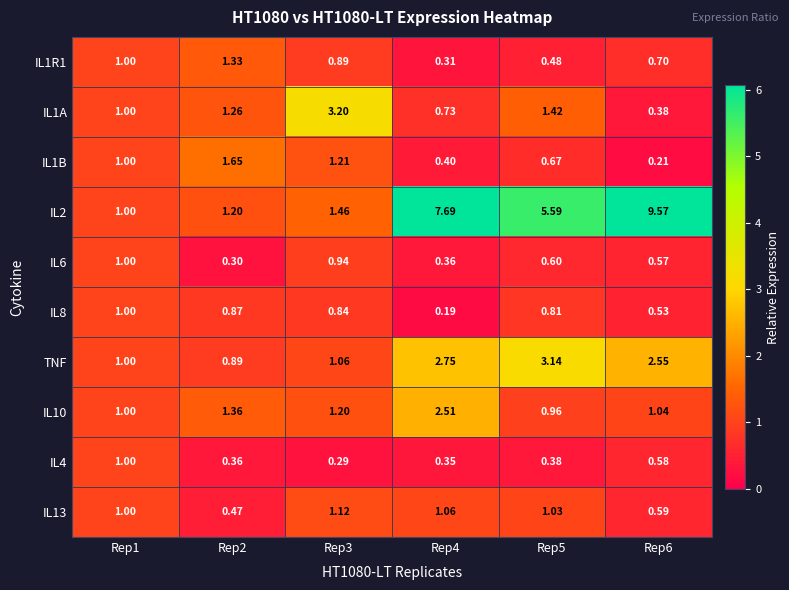

Is the value of IL1B at Rep2 greater than the value of IL2 at Rep6?

No